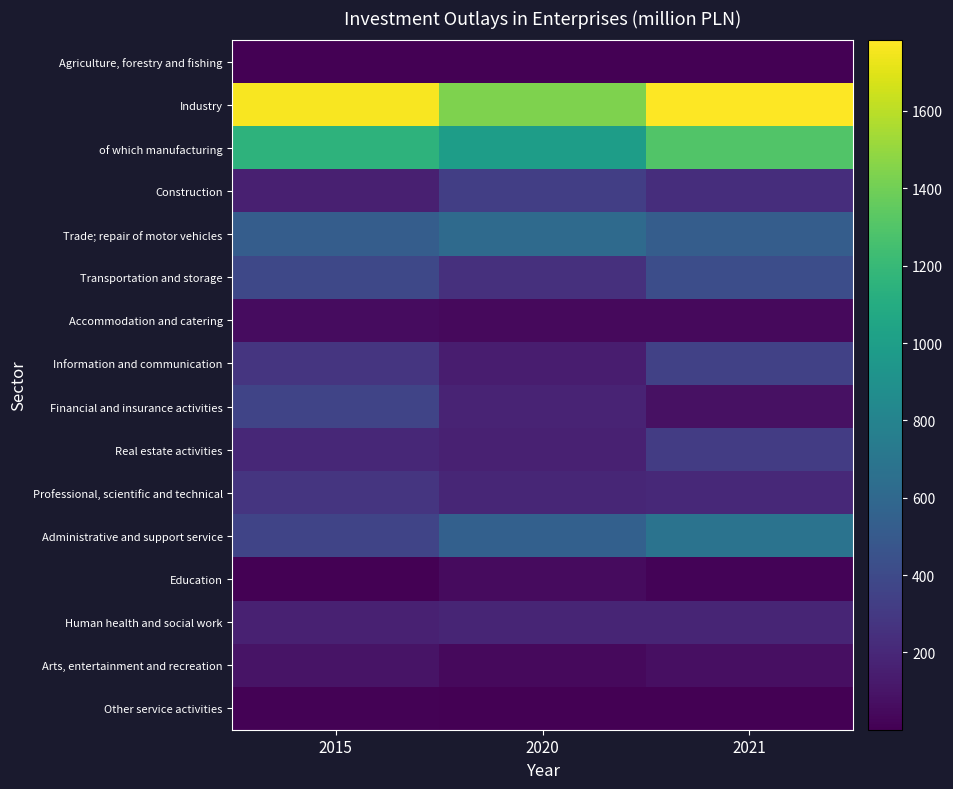

Reading left to right, transcribe all the data shown in this chart.

Agriculture, forestry and fishing: 2015=5.2	2020=0.3	2021=0.7
Industry: 2015=1763.3	2020=1439.6	2021=1782.4
of which manufacturing: 2015=1150.8	2020=992.7	2021=1301.8
Construction: 2015=159.7	2020=333.0	2021=231.3
Trade; repair of motor vehicles: 2015=526.9	2020=619.5	2021=526.5
Transportation and storage: 2015=386.2	2020=247.3	2021=421.1
Accommodation and catering: 2015=62.4	2020=45.7	2021=43.0
Information and communication: 2015=277.3	2020=143.6	2021=342.5
Financial and insurance activities: 2015=365.8	2020=178.7	2021=82.0
Real estate activities: 2015=196.4	2020=165.8	2021=318.5
Professional, scientific and technical: 2015=271.8	2020=194.4	2021=206.3
Administrative and support service: 2015=367.0	2020=549.6	2021=682.5
Education: 2015=6.2	2020=53.9	2021=15.5
Human health and social work: 2015=161.3	2020=185.6	2021=185.2
Arts, entertainment and recreation: 2015=97.0	2020=47.6	2021=75.3
Other service activities: 2015=9.2	2020=2.5	2021=0.6